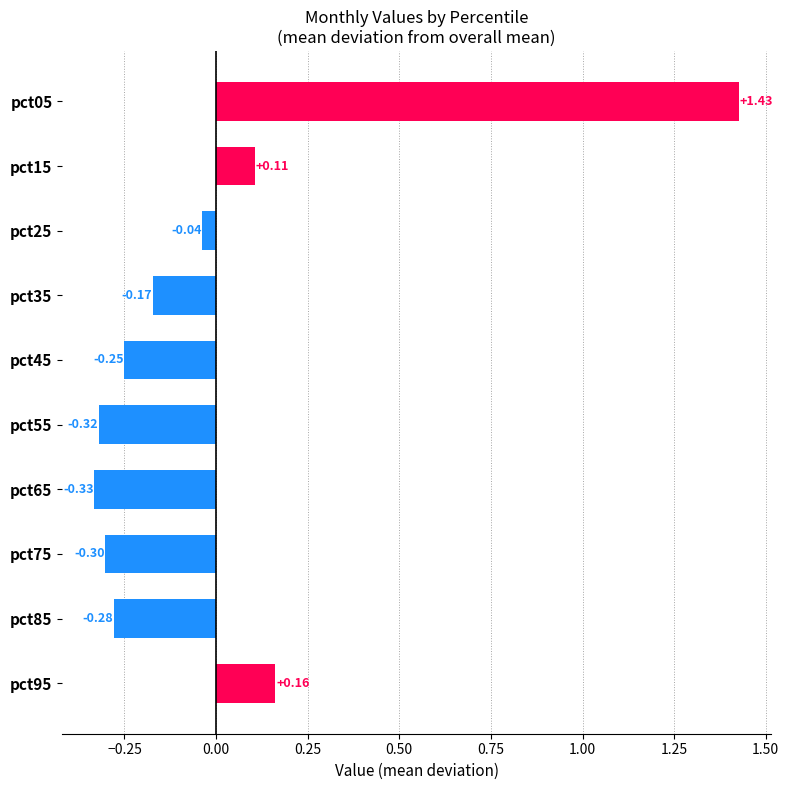

What is the difference between the maximum and minimum values?

1.8